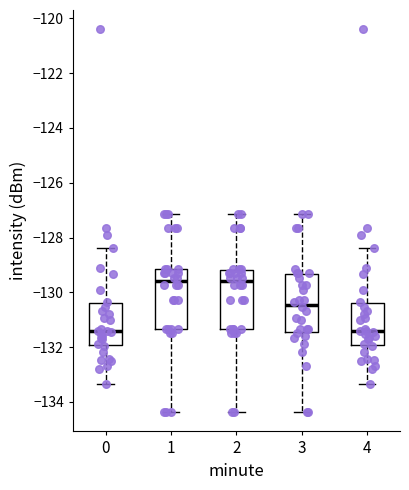

Where is the lower edge of the box at x = 2 on the y-axis? The values are not printed on the chart, so give them approximately, as read against the axis.

-131.4